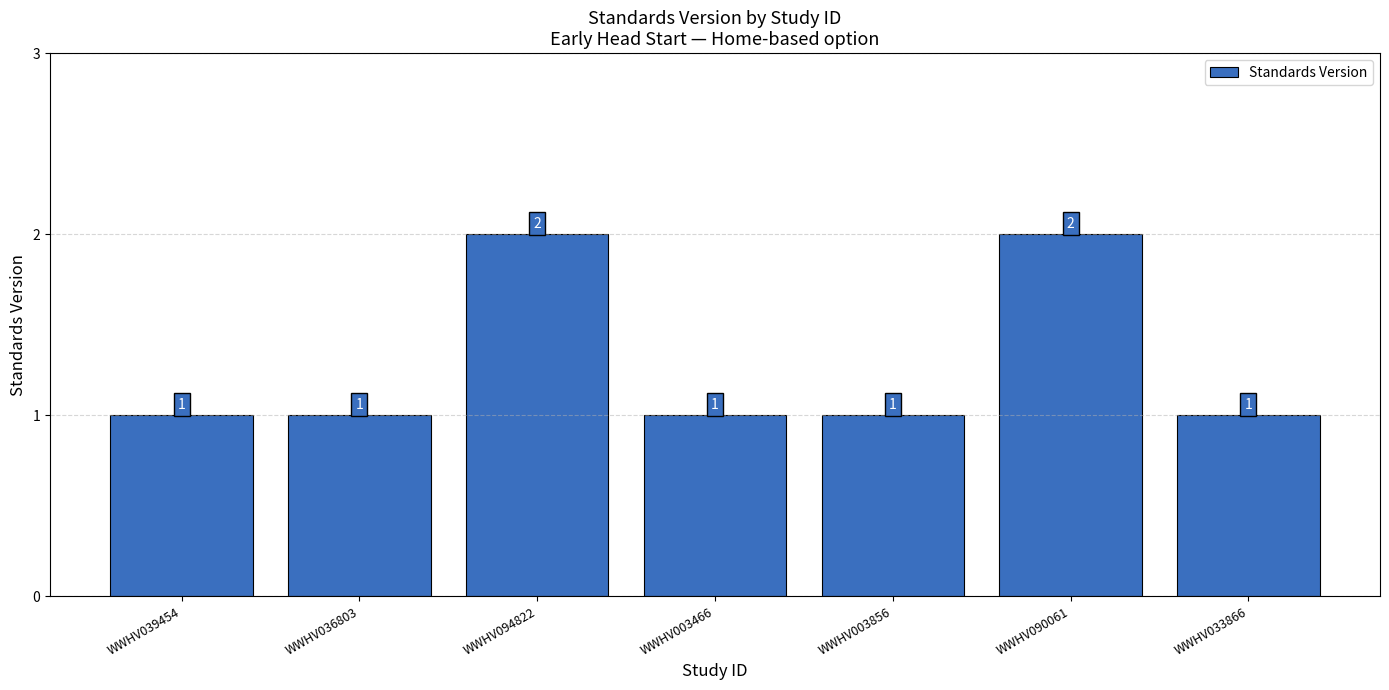

What is the greatest value displayed?

2